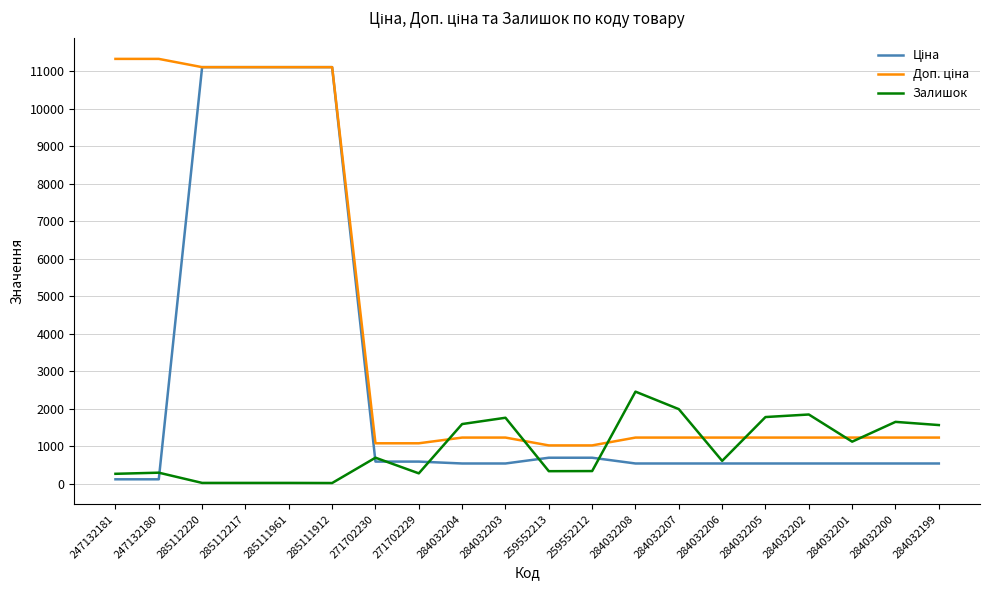

What is the maximum value shown in the chart?

11334.0